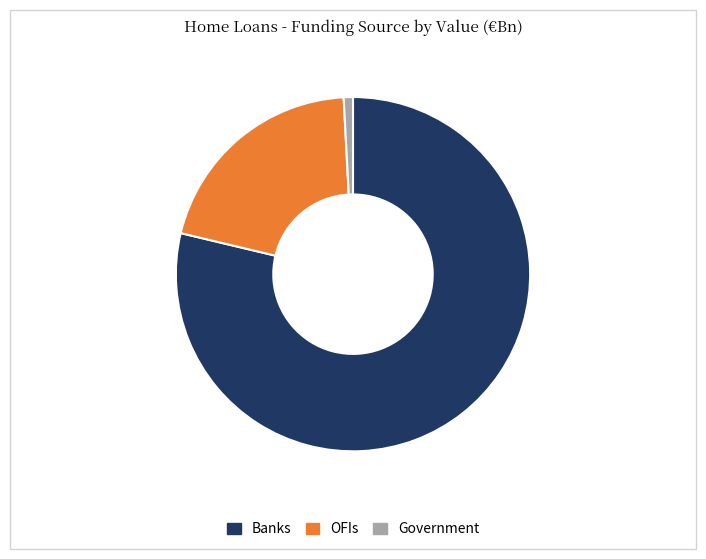

Which has a higher value, Government or OFIs?

OFIs